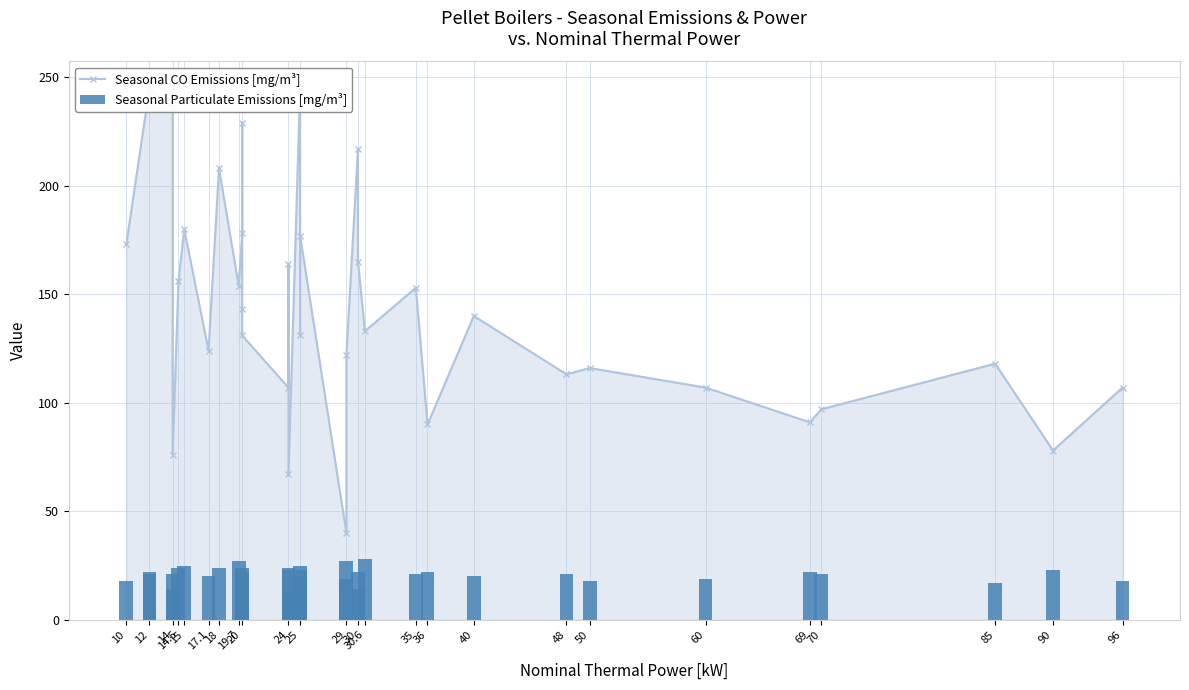

The Seasonal Particulate Emissions [mg/m³] series shows 13.8 at 36. True or false?

False